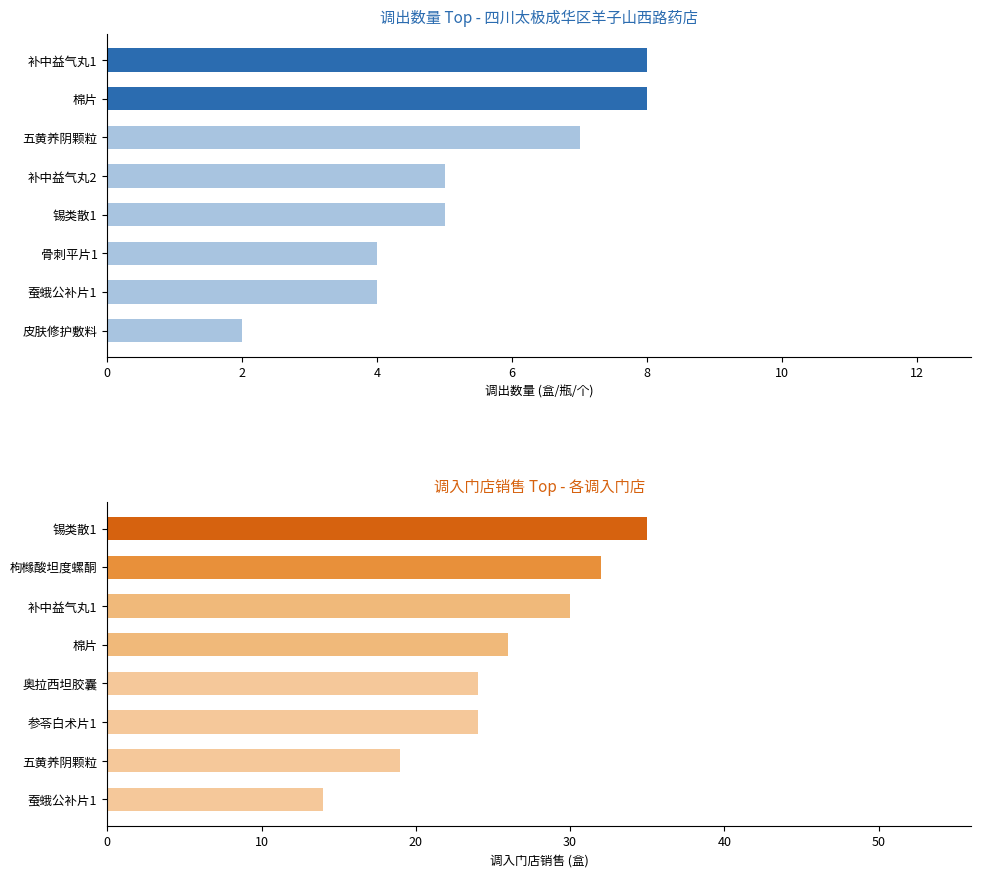

What are all the series names shown in the legend?

调出数量, 调入门店销售